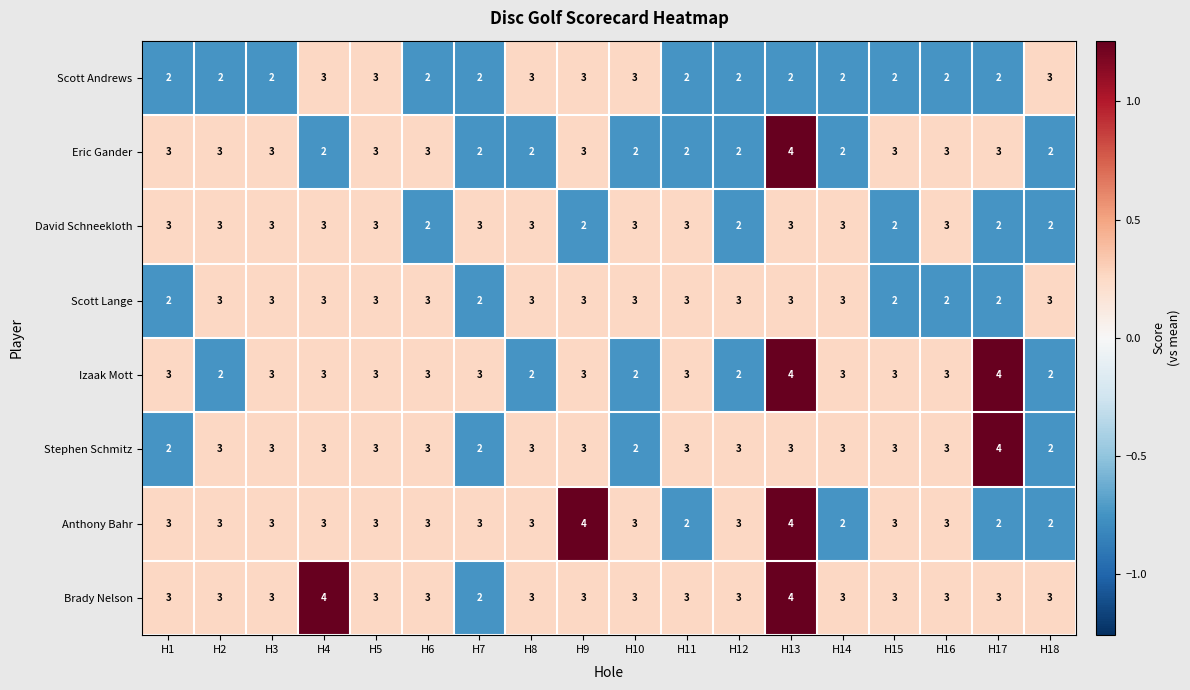

Which category has the lowest value in the Brady Nelson series?

H7